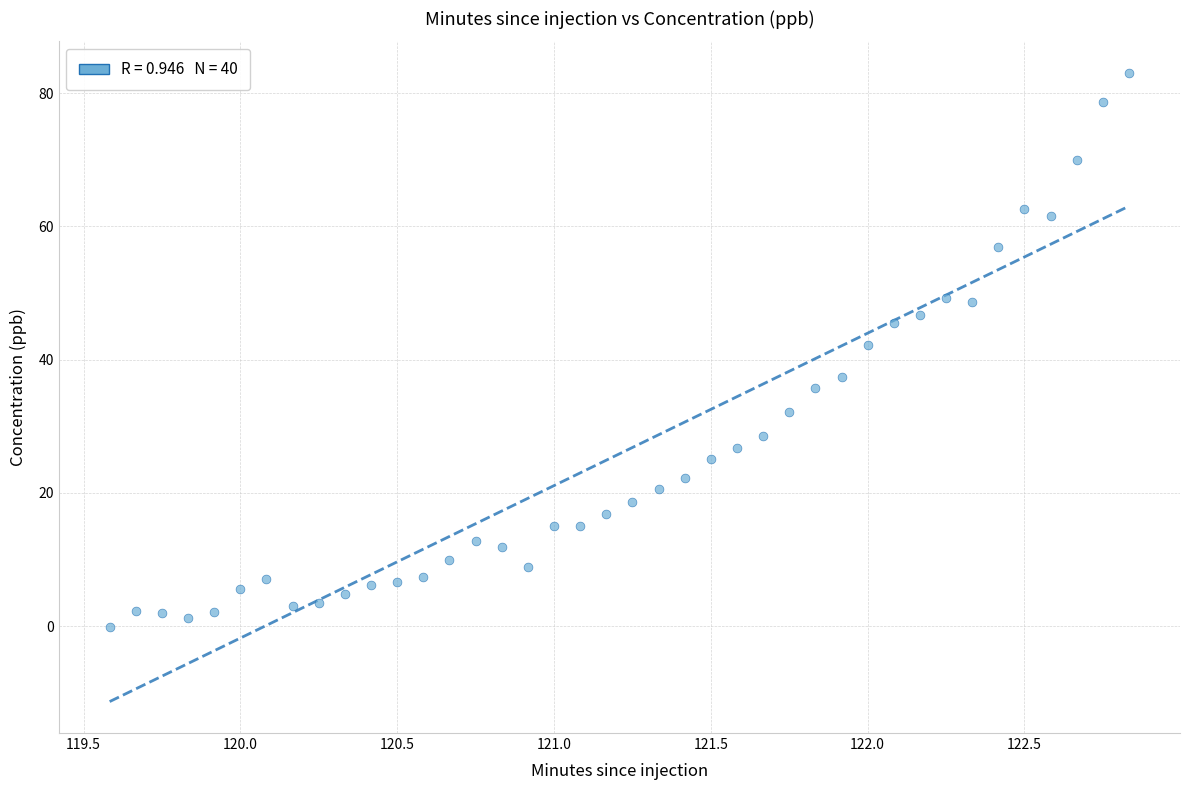

What is the range of X values (max minus min)?

3.2